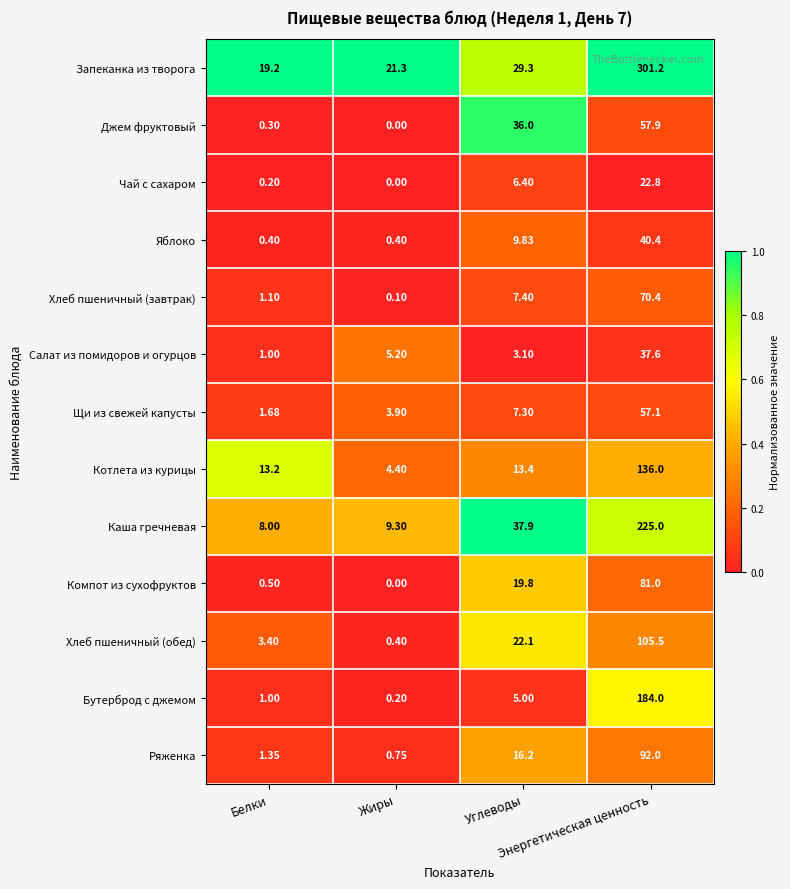

List the series in order of their peak value, lowest first.

Чай с сахаром, Салат из помидоров и огурцов, Яблоко, Щи из свежей капусты, Джем фруктовый, Хлеб пшеничный (завтрак), Компот из сухофруктов, Ряженка, Хлеб пшеничный (обед), Котлета из курицы, Бутерброд с джемом, Каша гречневая, Запеканка из творога